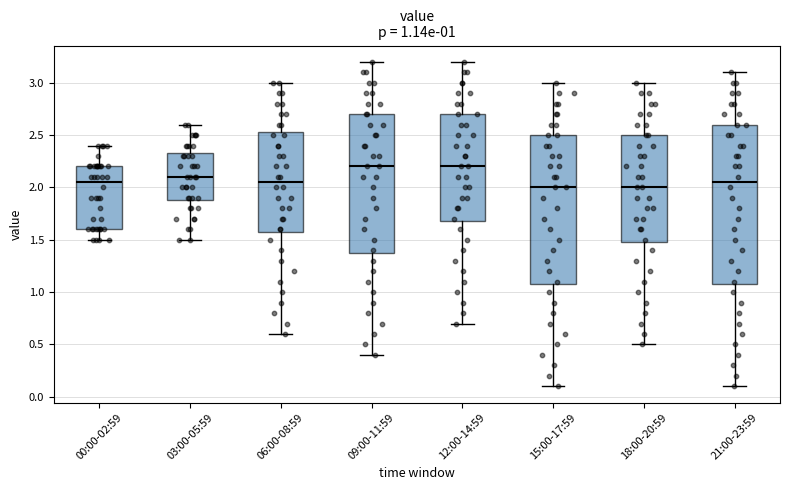

Which box is the tallest, from its lower edge to its upper edge?

21:00-23:59